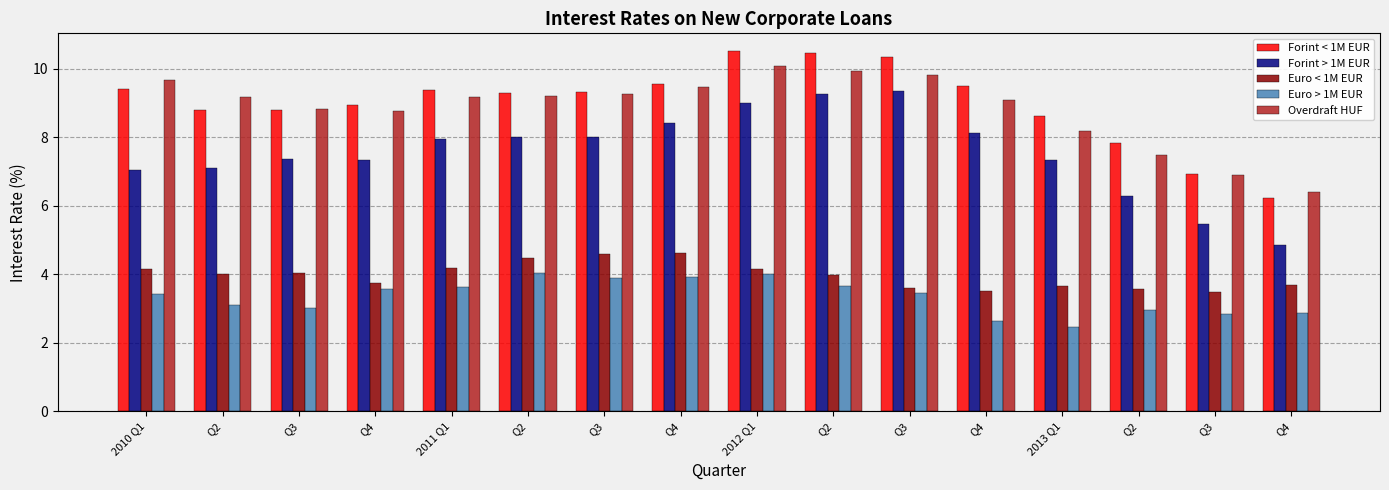

What is the total value across all series at 2013 Q1?

30.2